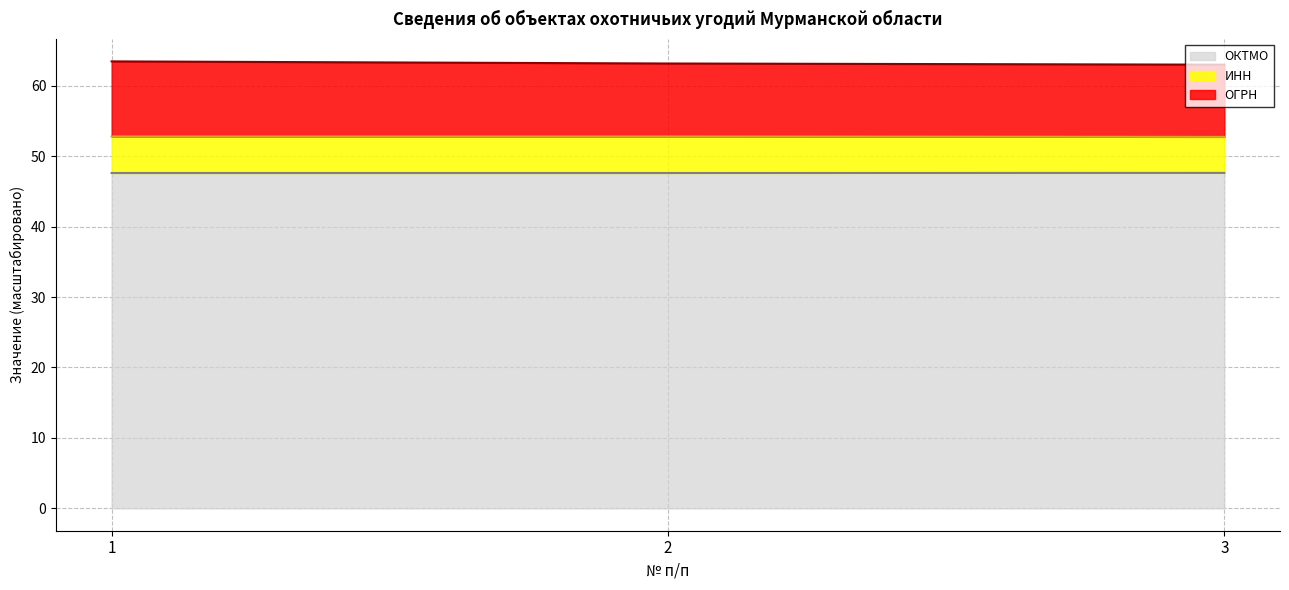

What is the minimum value shown in the chart?

47.6